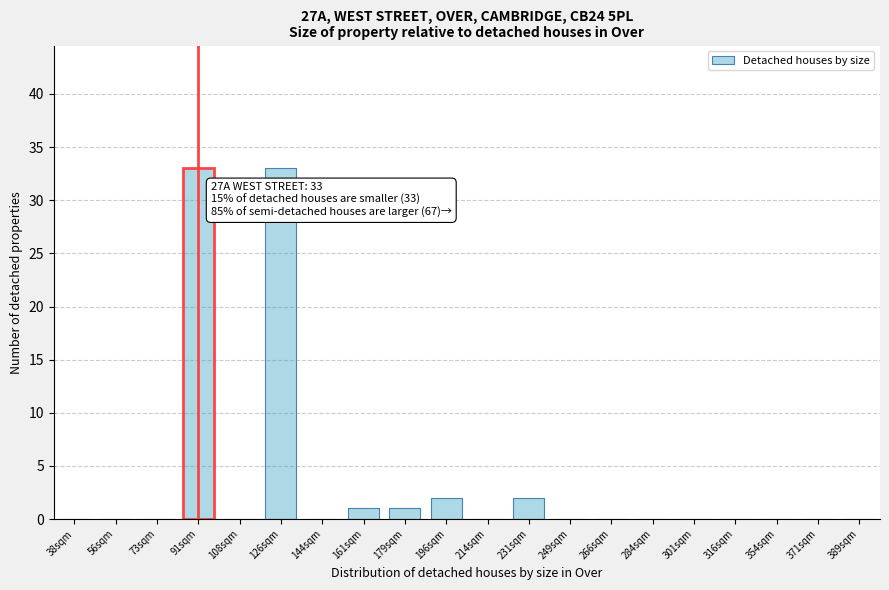

Reading left to right, extract all data points from this chart.

38sqm=0	56sqm=0	73sqm=0	91sqm=33	108sqm=0	126sqm=33	144sqm=0	161sqm=1	179sqm=1	196sqm=2	214sqm=0	231sqm=2	249sqm=0	266sqm=0	284sqm=0	301sqm=0	316sqm=0	354sqm=0	371sqm=0	389sqm=0